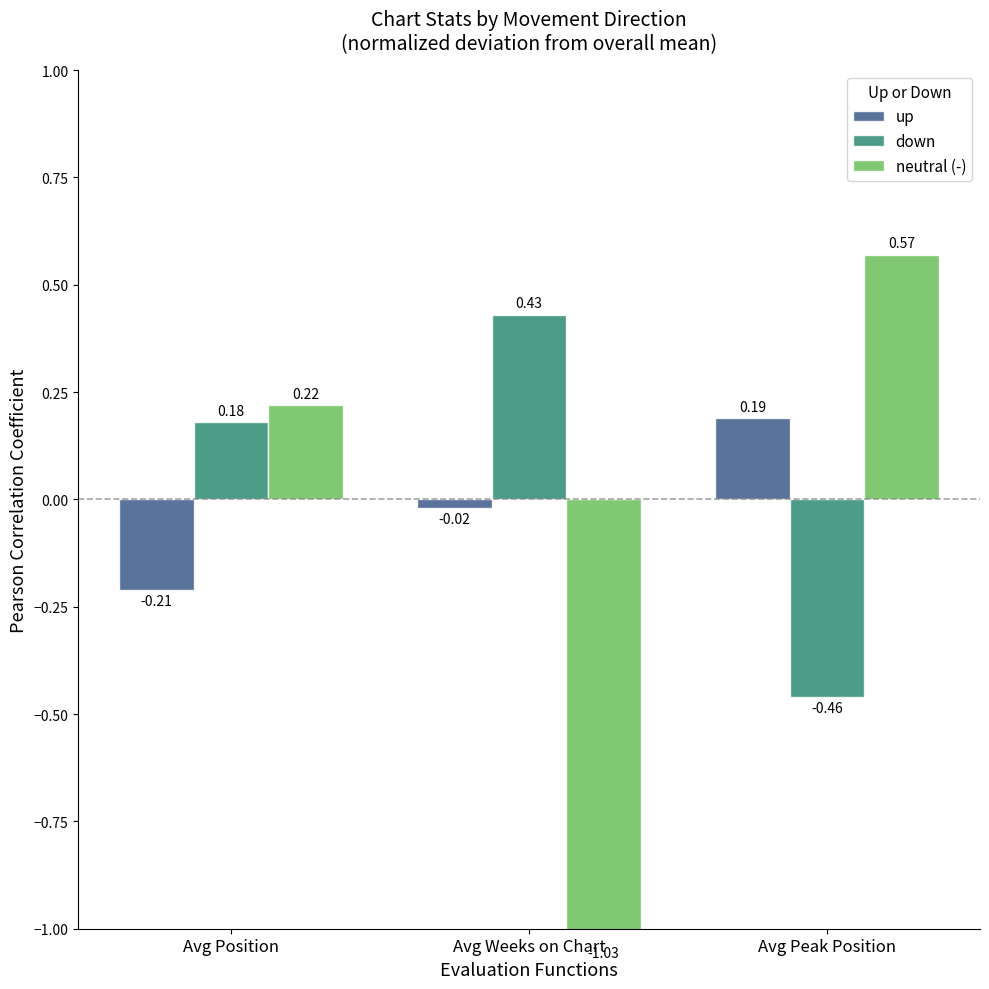

What is the difference between the maximum and minimum values in the down series?

0.9